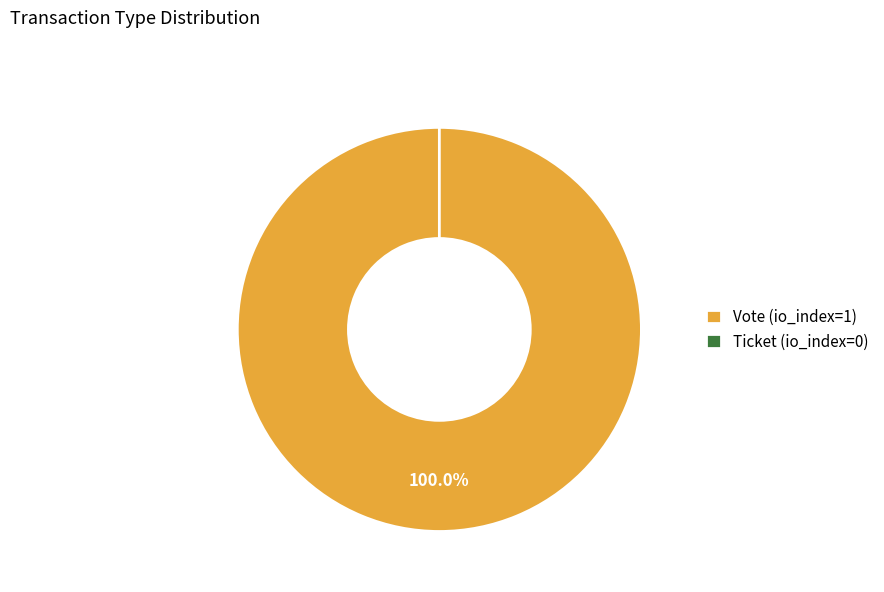

What is the change in value from Vote (io_index=1) to Ticket (io_index=0)?

-1